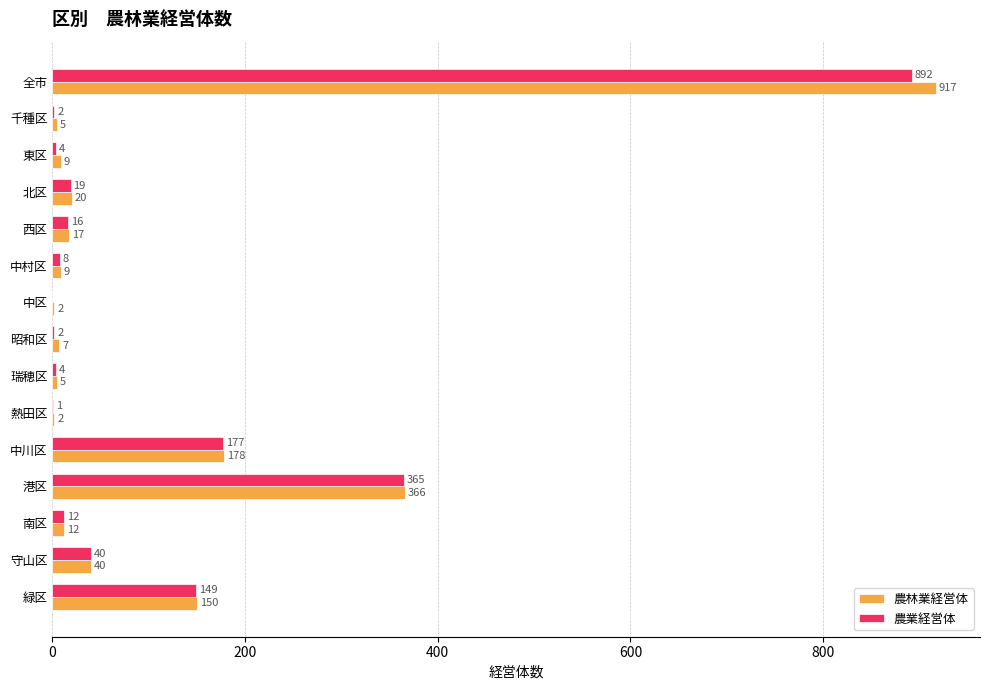

Between 全市 and 千種区, which series saw the biggest shift?

農林業経営体